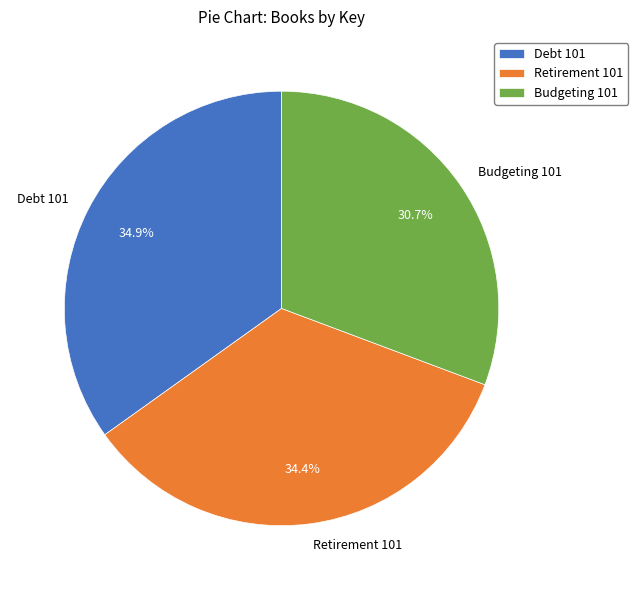

Count the number of slices in the pie.

3